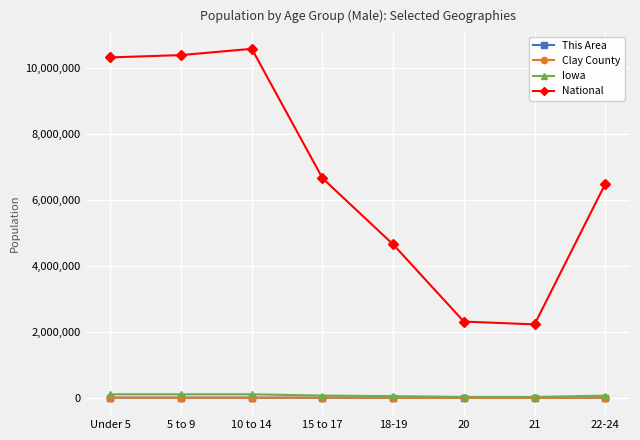

What is the sum of all National values?

53606769